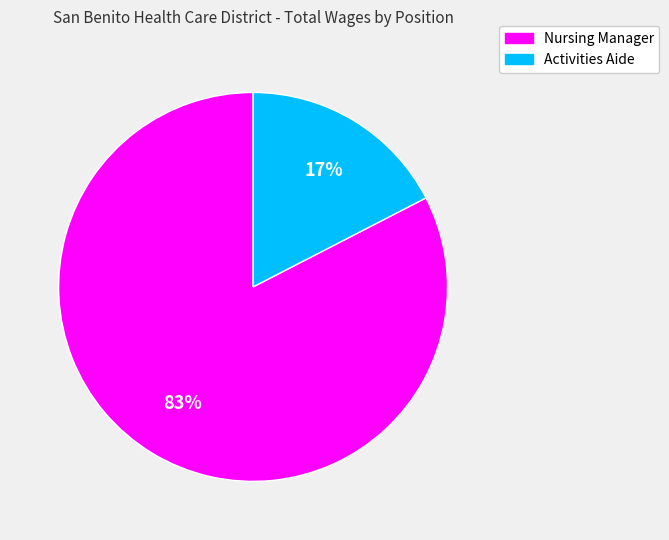

What is the smallest slice in the pie chart?

Activities Aide